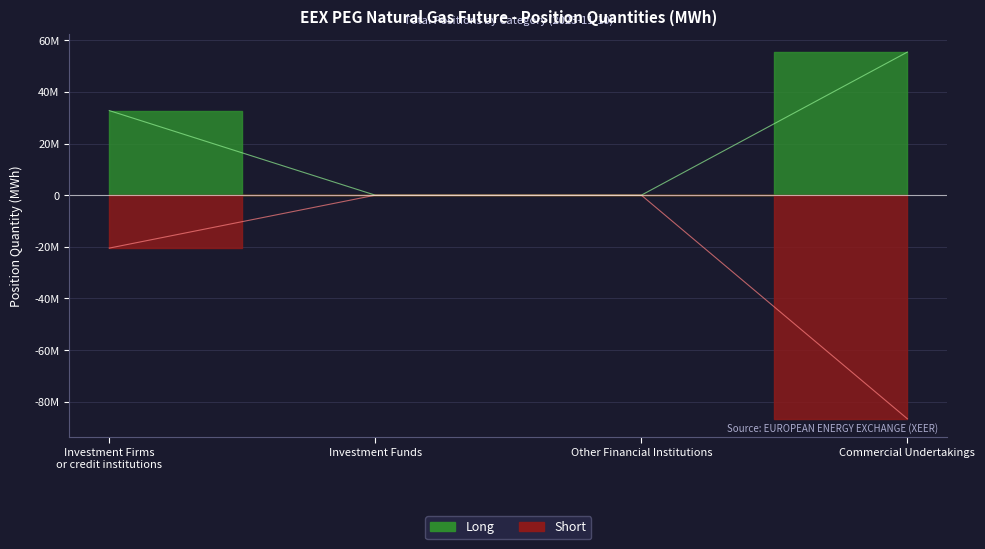

Reading left to right, what are all the values shown in this chart?

Long: 32774537	0	0	55447525
Short: -20504028	0	0	-86636322